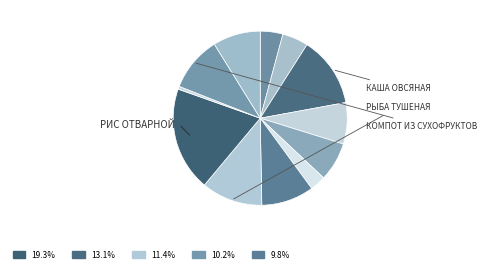

How many segments does this pie chart have?

12